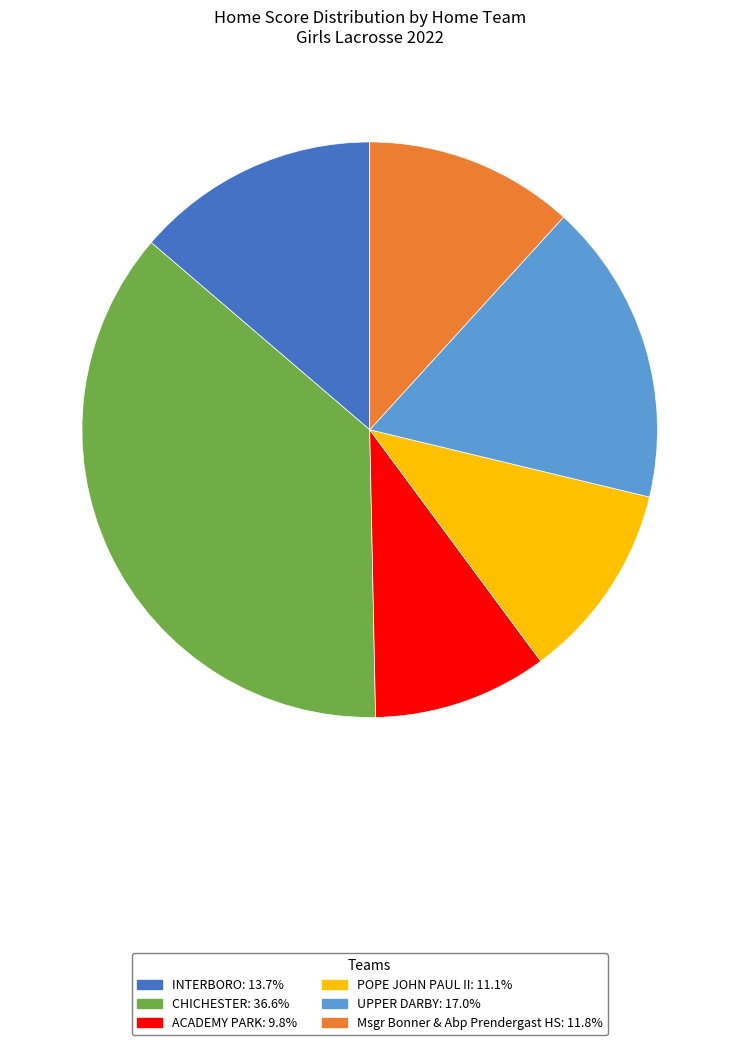

Is there any slice that represents more than half of the pie?

No